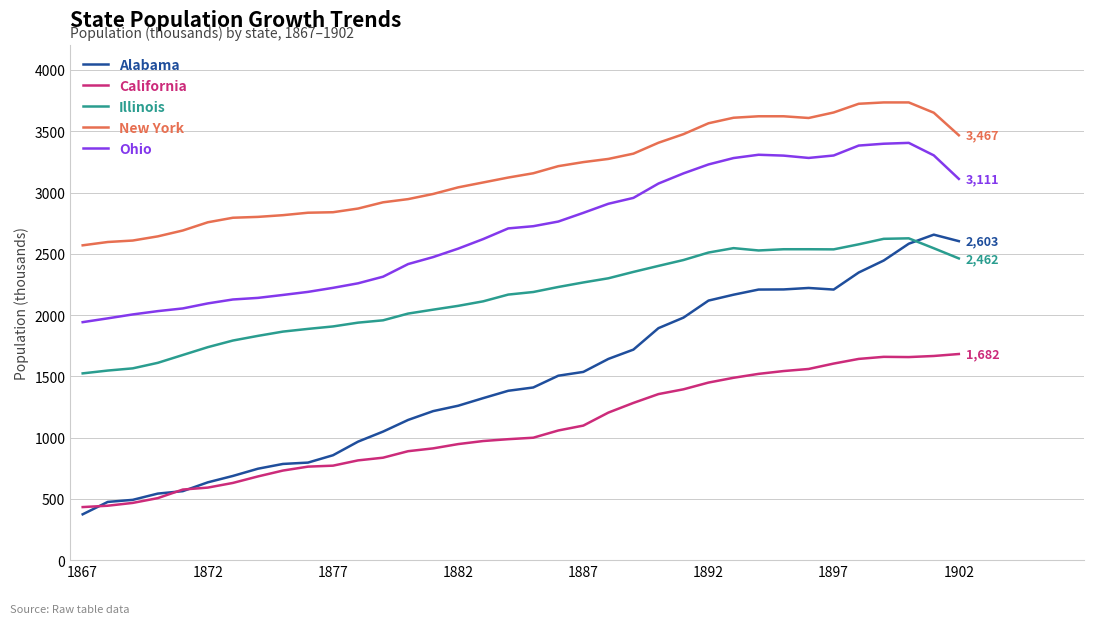

True or false: Alabama and Ohio cross at least once.

False